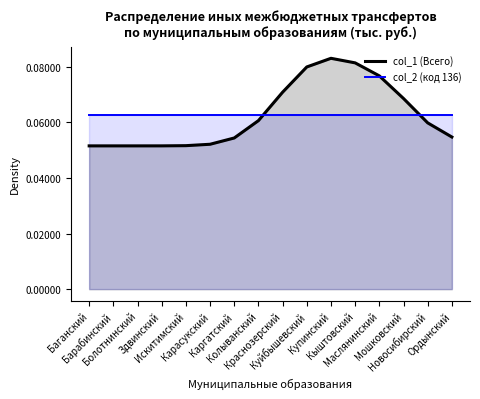

True or false: col_2 (код 136) and col_1 (Всего) intersect in this chart.

True